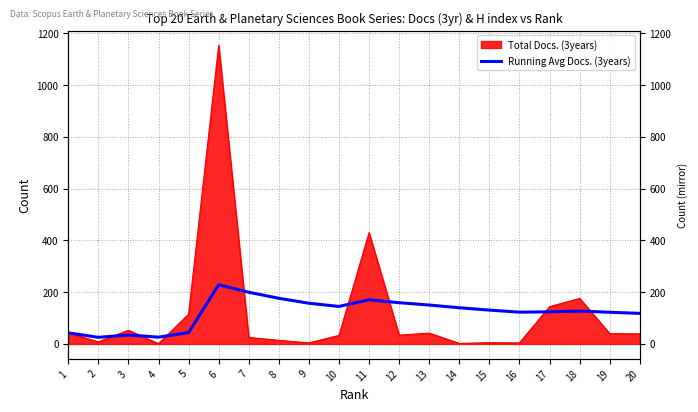

What is the ratio of the value at 8 to the value at 14?

1.3